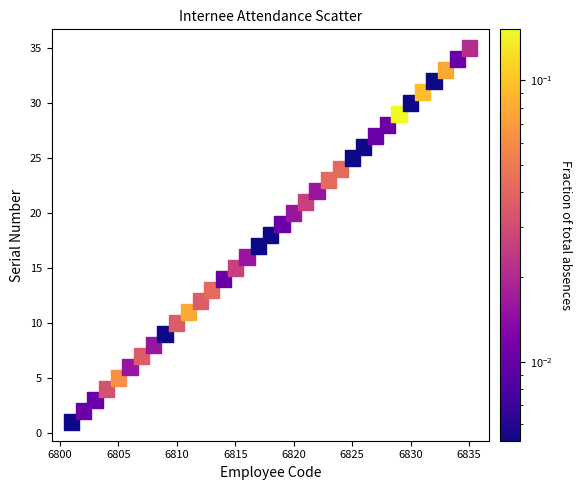

What is the range of X values (max minus min)?

34